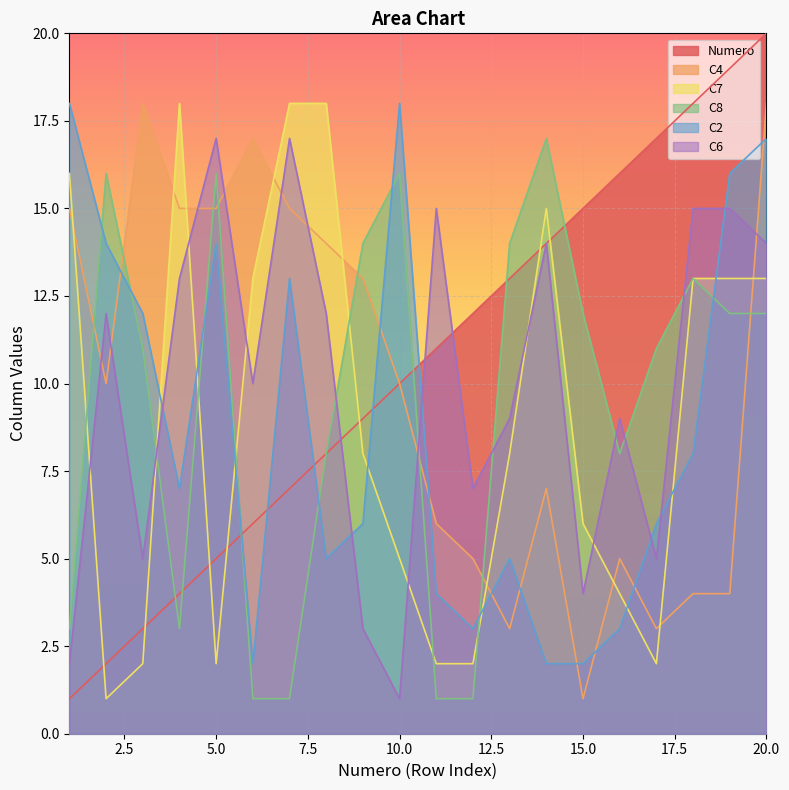

True or false: C2 has more than 2 interior local peaks.

True